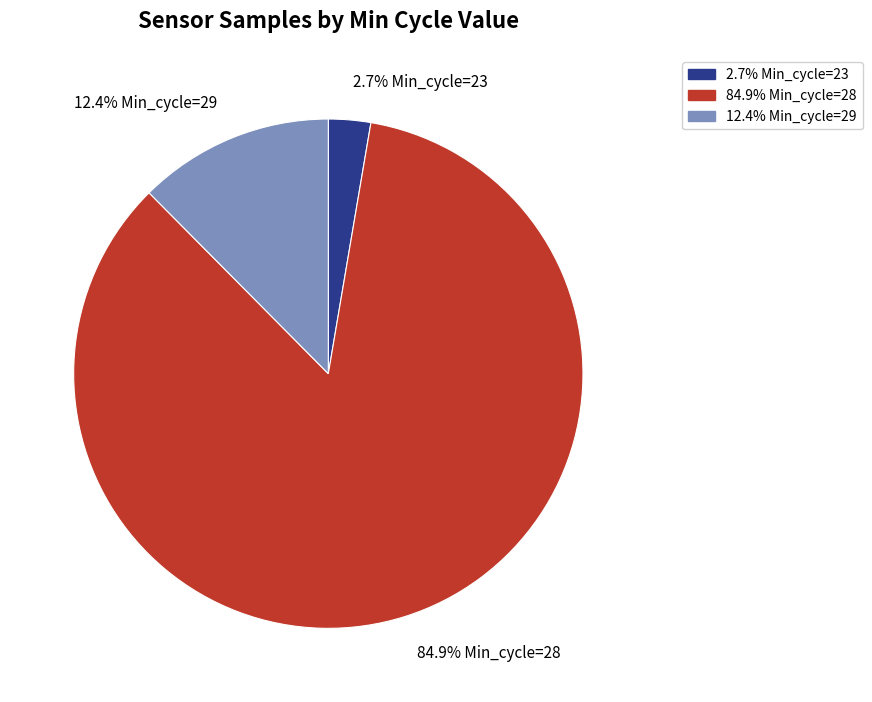

Is there a majority slice in this chart?

Yes